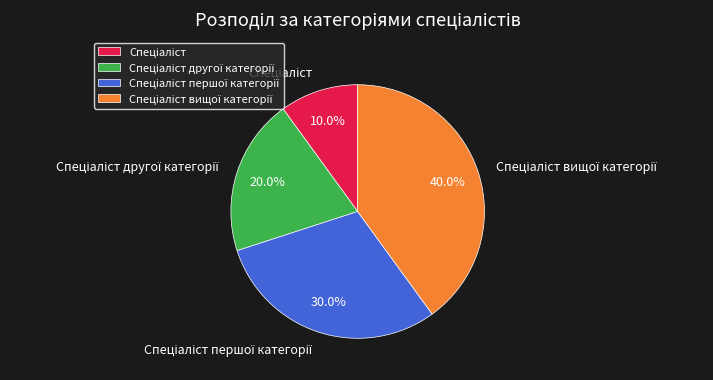

Is there any slice that represents more than half of the pie?

No